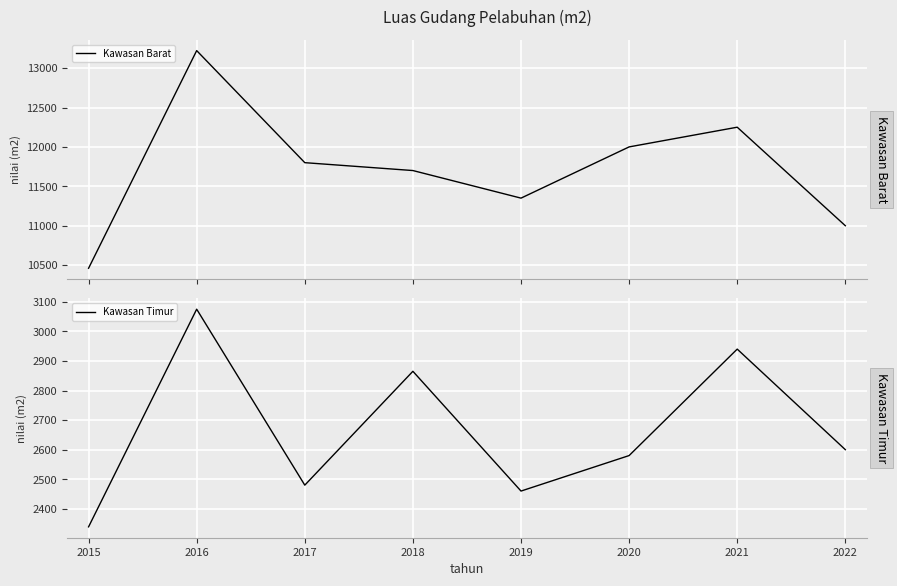

Which category has the lowest value in the Kawasan Timur series?

2015